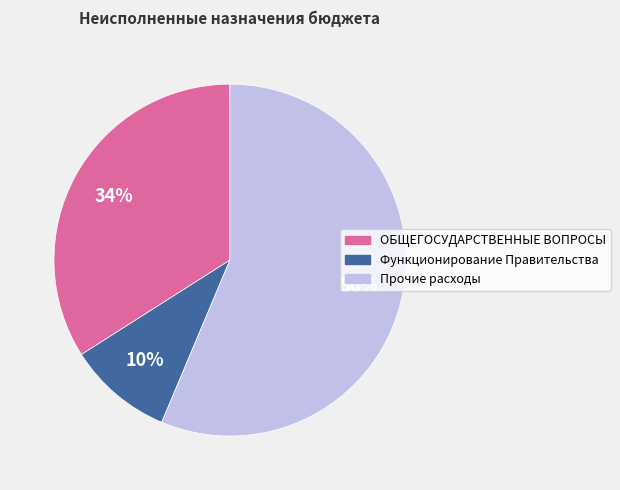

Is there a majority slice in this chart?

Yes